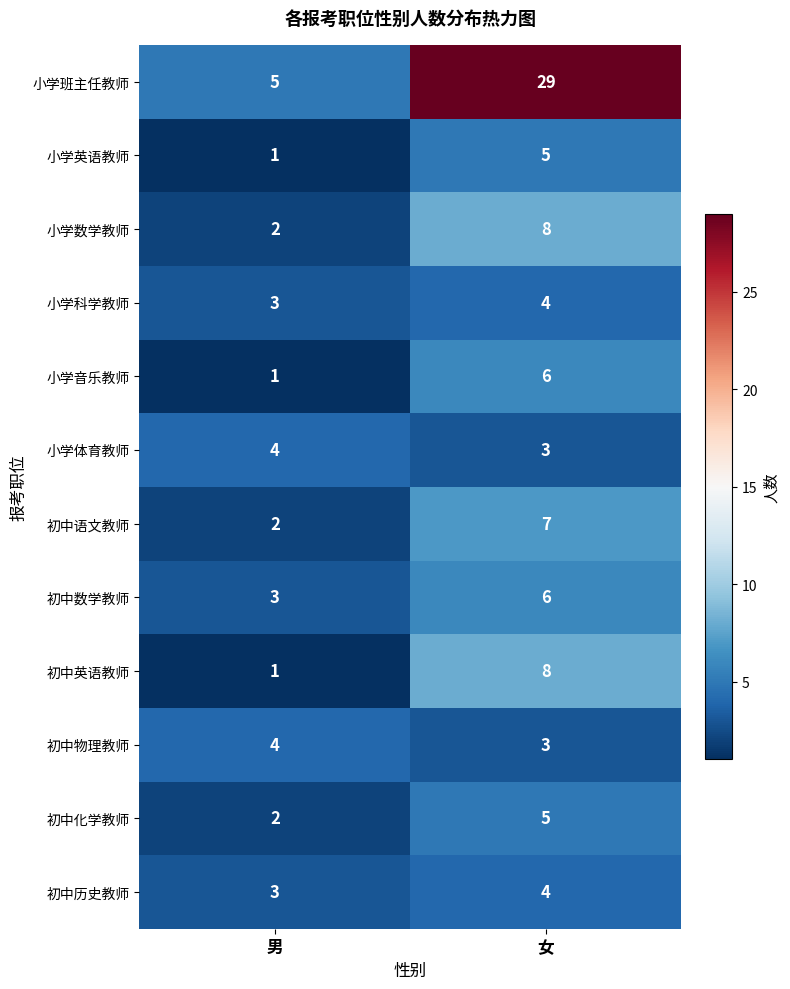

The 初中英语教师 series shows 1 at 男. True or false?

True